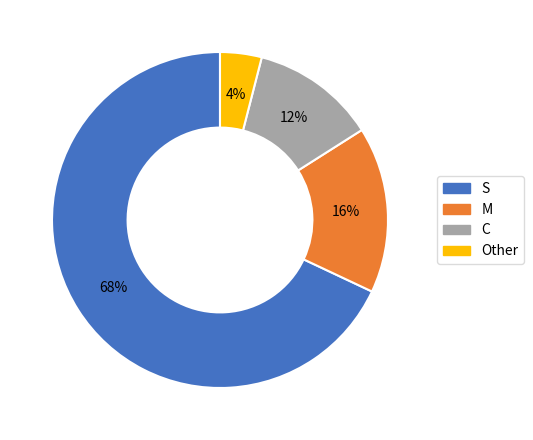

Between S and Other, which is larger?

S